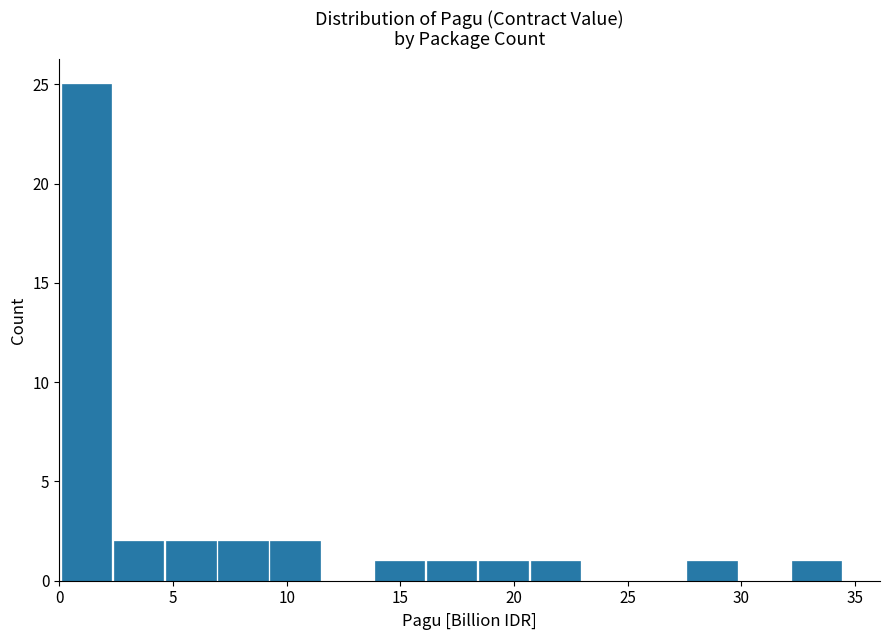

How tall is the bar that spans 7.0 to 9.0 on the x-axis? Neither the bar edges nor the heights are printed on the chart, so give them approximately, as read against the axes.

2